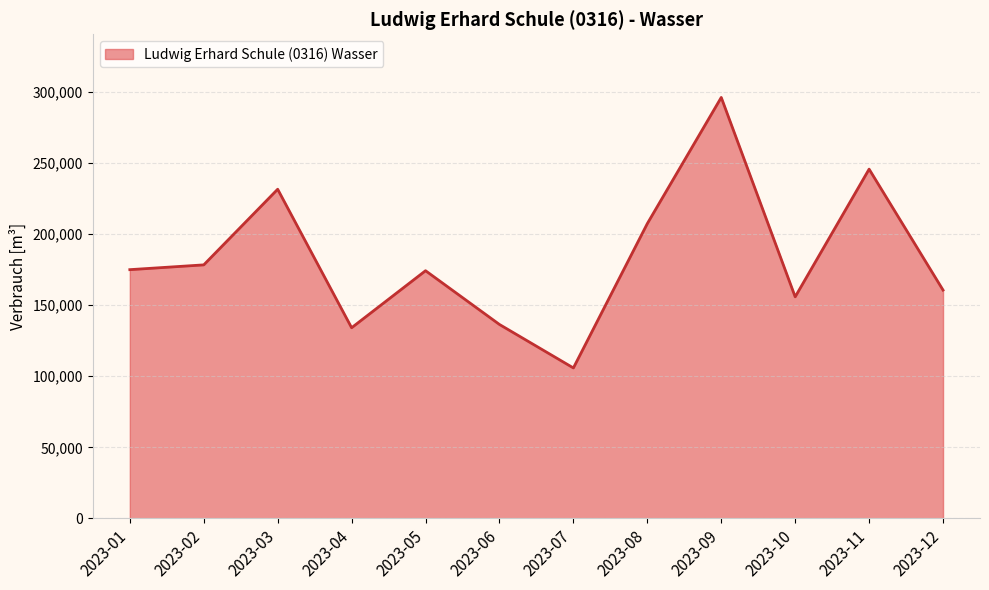

How many series are shown in this chart?

1